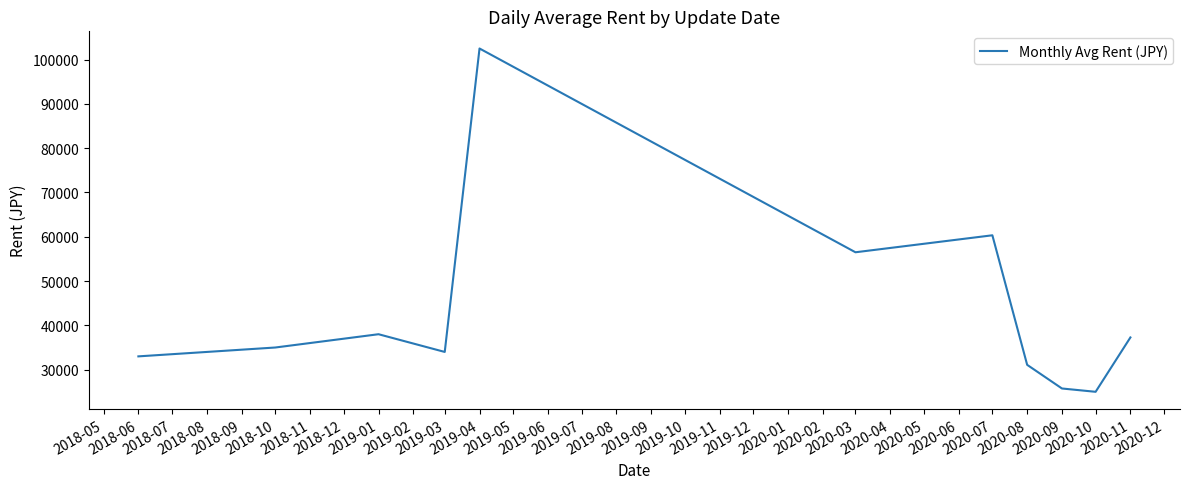

How many lines are shown in the chart?

1